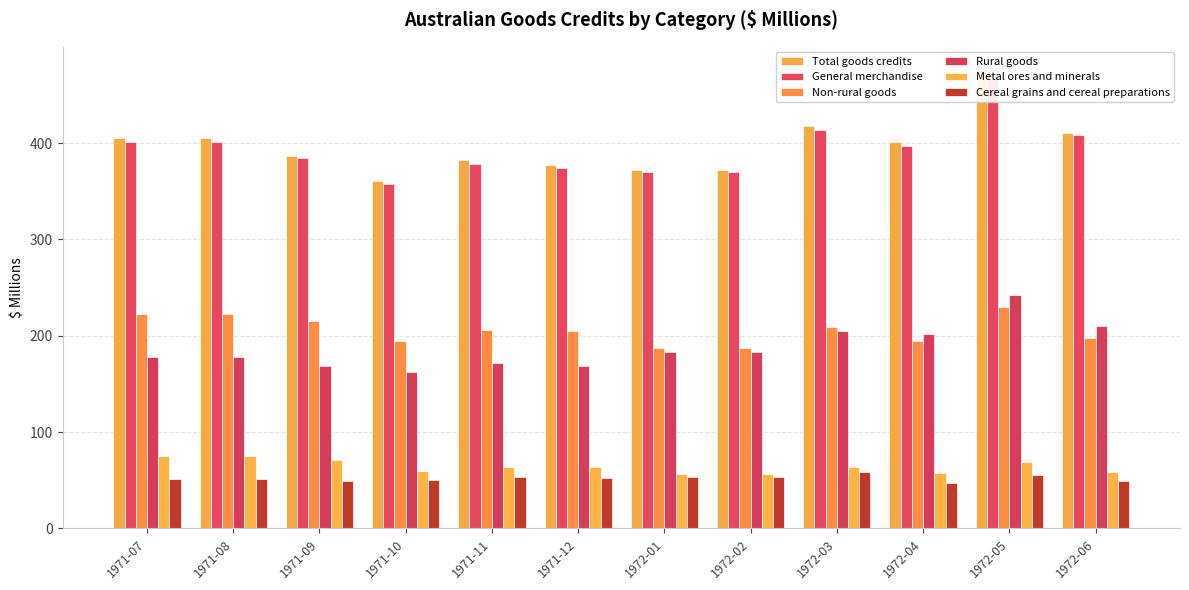

At which category is the sum across all series the highest?

1972-05